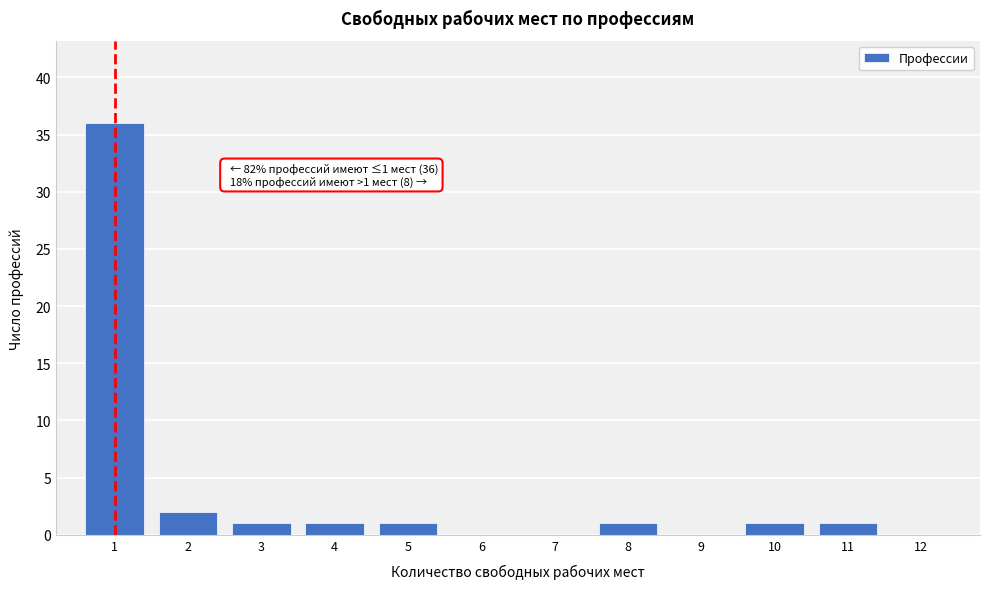

Reading left to right, list all the values displayed in this chart.

1=36	2=2	3=1	4=1	5=1	6=0	7=0	8=1	9=0	10=1	11=1	12=0